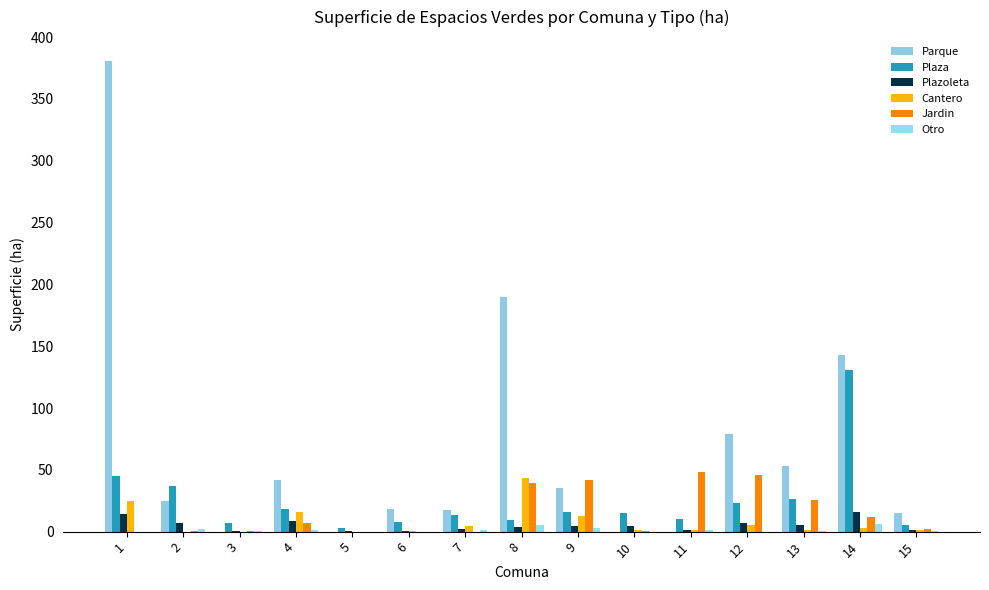

How many groups of bars are there?

15